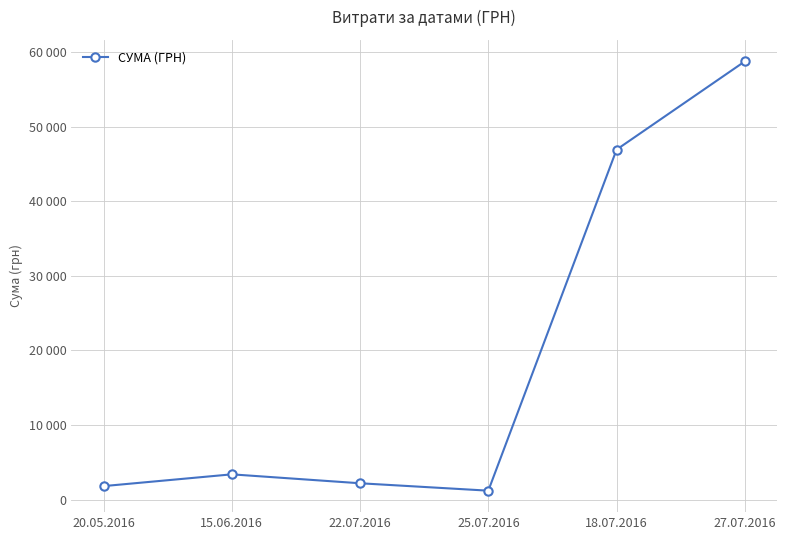

Rank the categories by value from highest to lowest.

27.07.2016, 18.07.2016, 15.06.2016, 22.07.2016, 20.05.2016, 25.07.2016